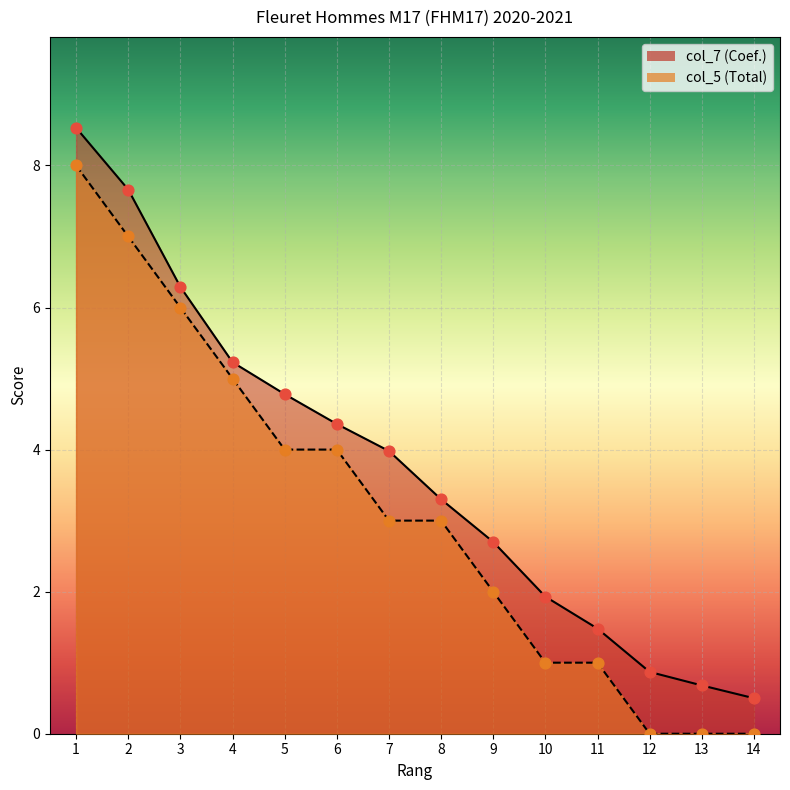

Which series has the largest total across all categories?

col_7